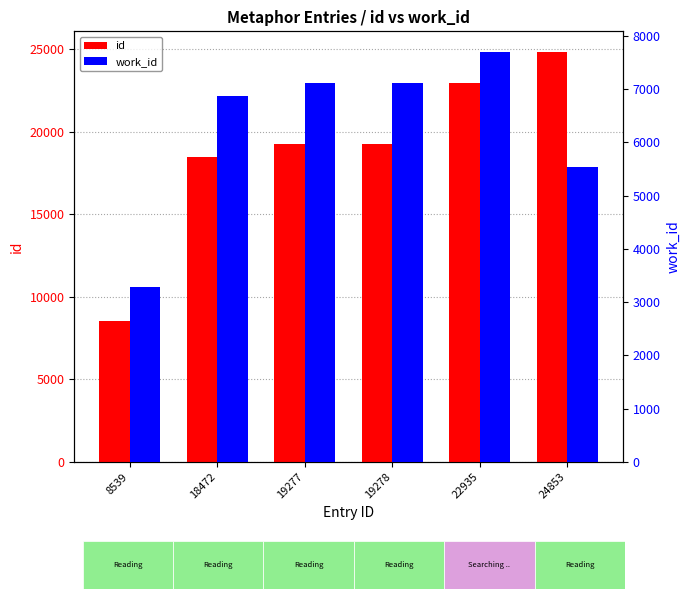

How many data points in id are less than 19278?

3